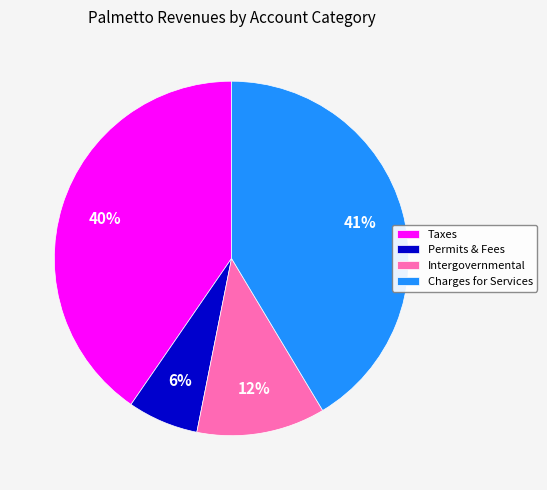

What percentage is the Charges for Services slice, to the nearest percent?

41%